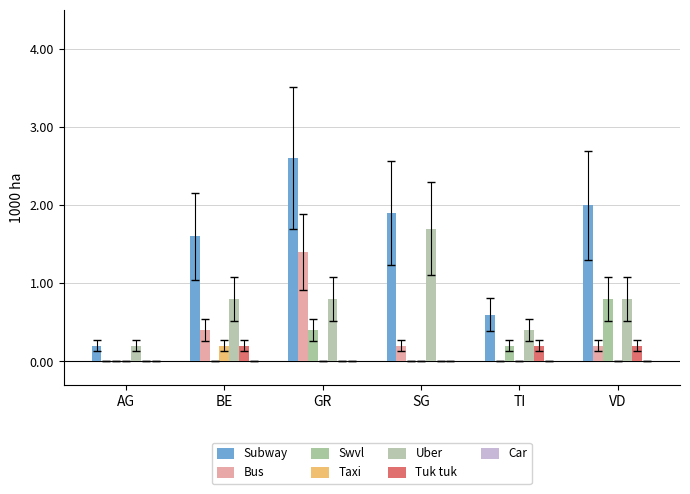

What is the greatest value displayed?

2.6